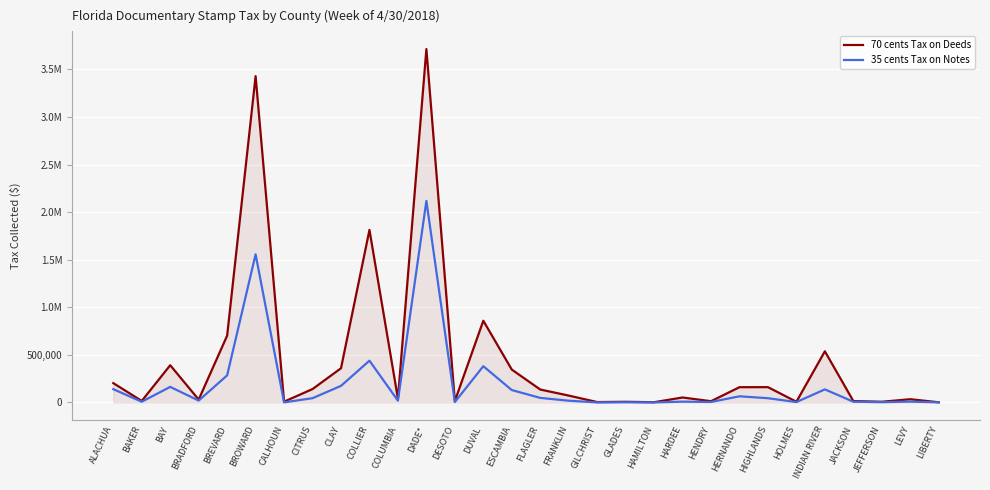

What are all the series names shown in the legend?

70 cents Tax on Deeds, 35 cents Tax on Notes